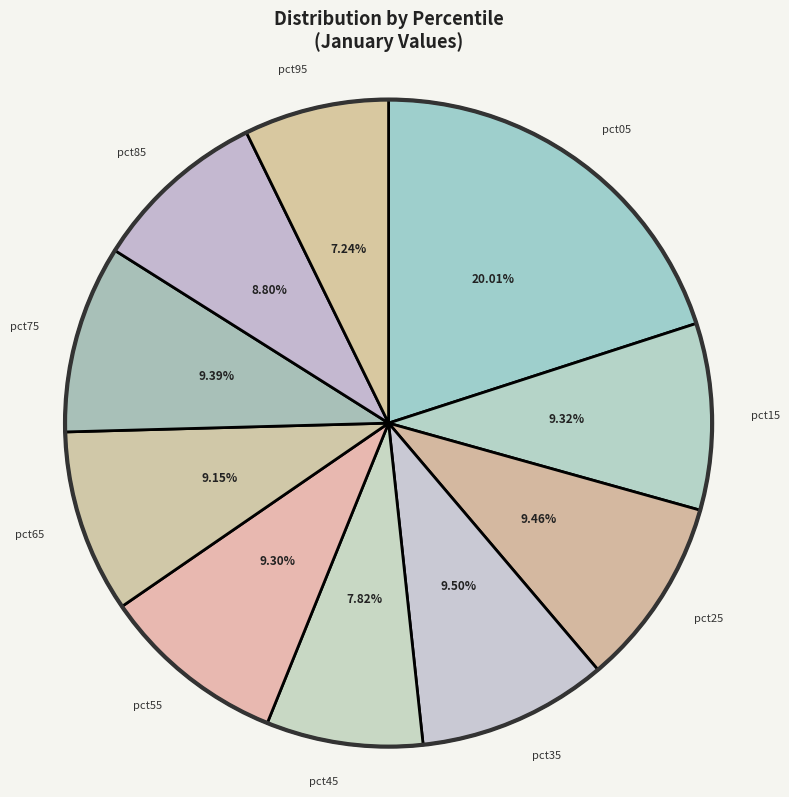

Which category has the smallest portion of the pie?

pct95